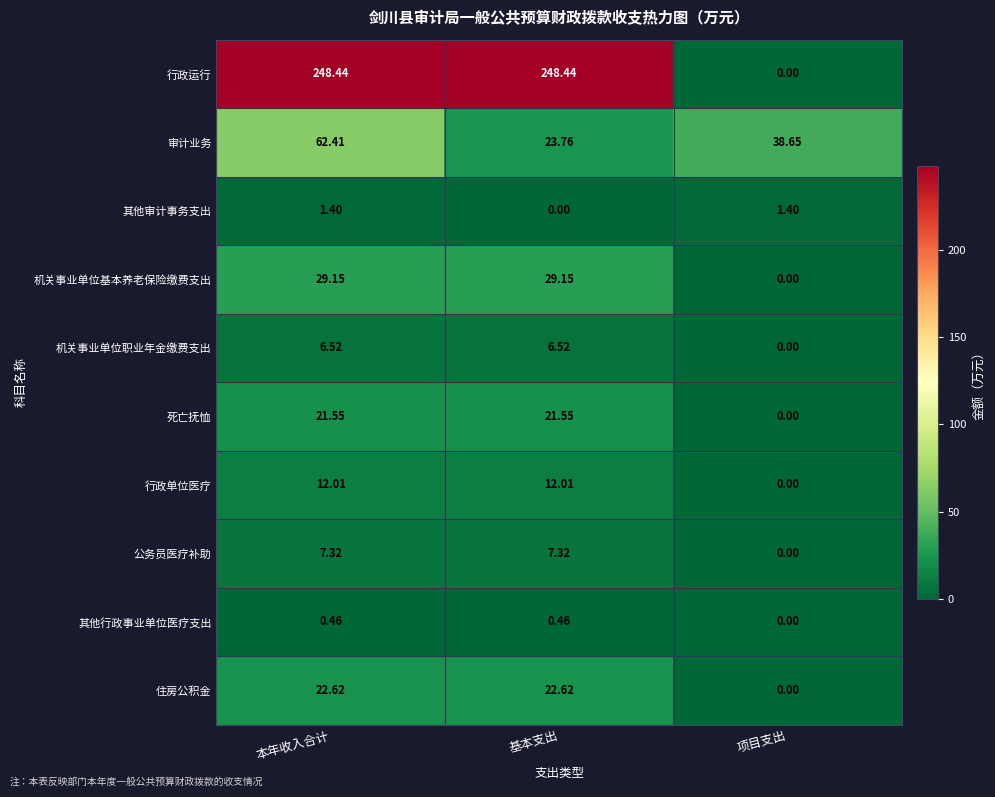

Which series has the largest range (max minus min)?

行政运行